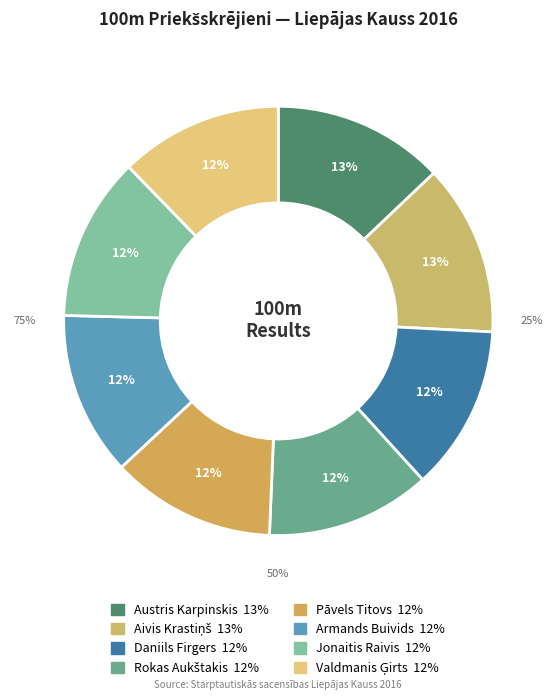

How many segments does this pie chart have?

8